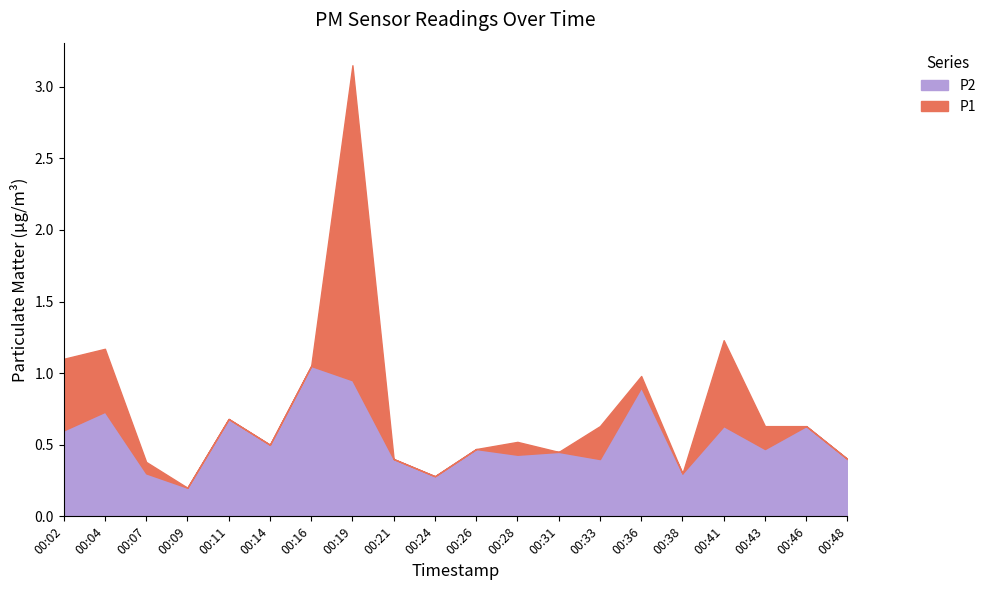

True or false: P1 and P2 intersect in this chart.

False